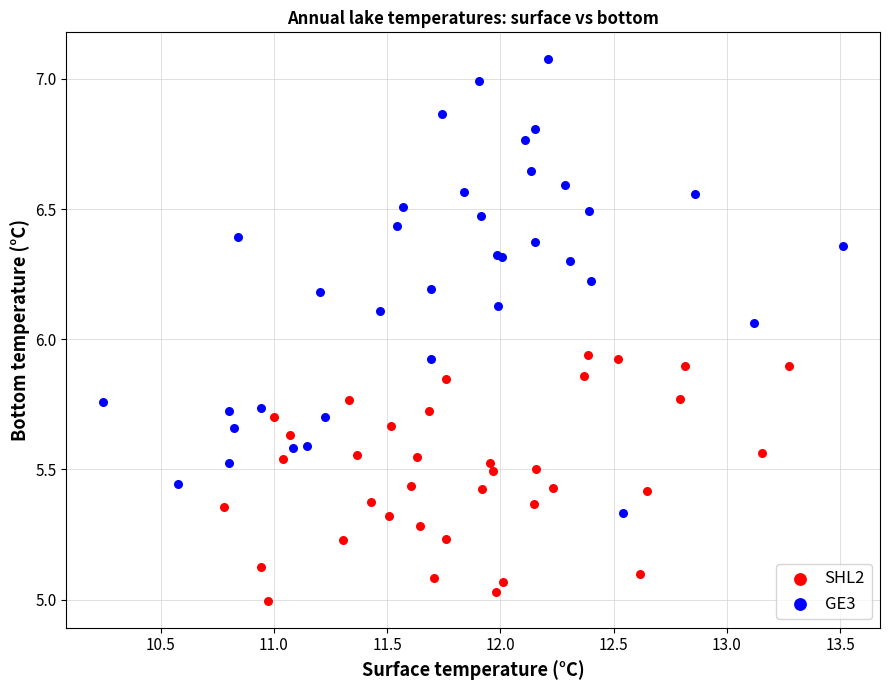

Which series contains the lowest Y value?

SHL2